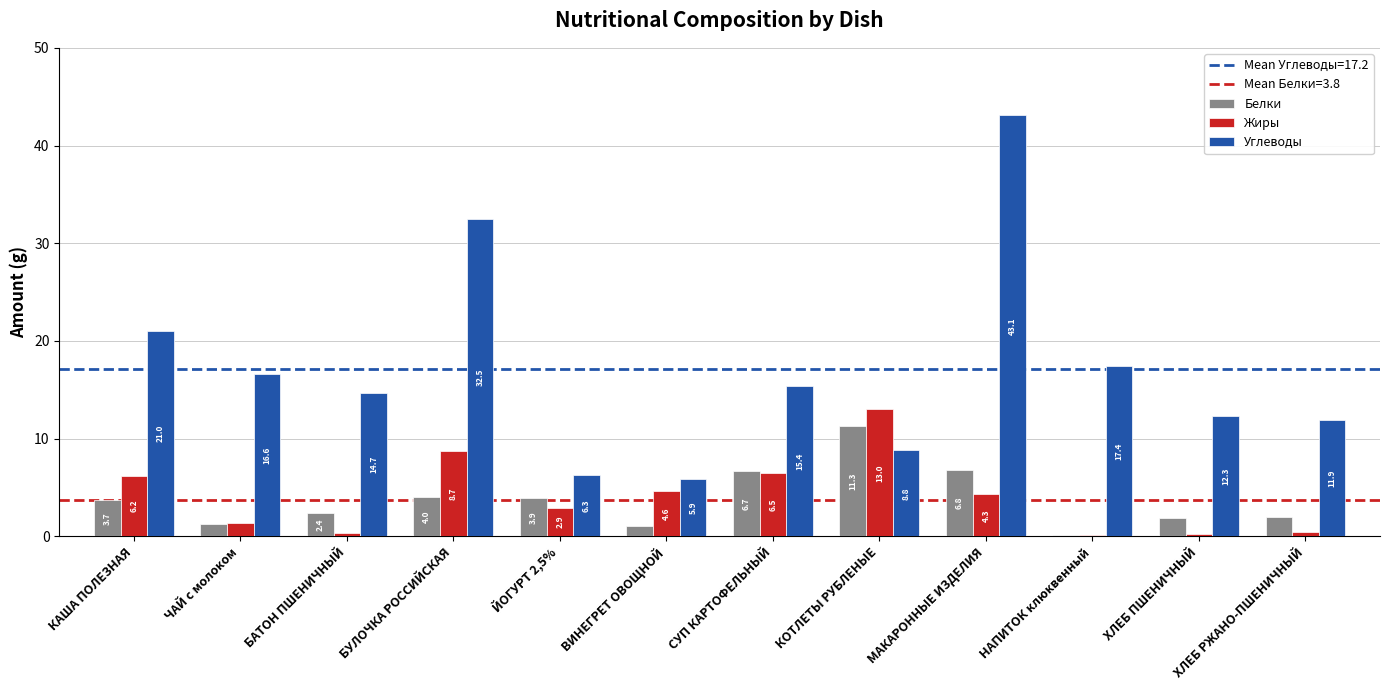

Reading left to right, extract all data points from this chart.

Белки: КАША ПОЛЕЗНАЯ=3.7	ЧАЙ с молоком=1.3	БАТОН ПШЕНИЧНЫЙ=2.4	БУЛОЧКА РОССИЙСКАЯ=4.0	ЙОГУРТ 2,5%=3.9	ВИНЕГРЕТ ОВОЩНОЙ=1.1	СУП КАРТОФЕЛЬНЫЙ=6.7	КОТЛЕТЫ РУБЛЕНЫЕ=11.3	МАКАРОННЫЕ ИЗДЕЛИЯ=6.8	НАПИТОК клюквенный=0.1	ХЛЕБ ПШЕНИЧНЫЙ=1.9	ХЛЕБ РЖАНО-ПШЕНИЧНЫЙ=2.0
Жиры: КАША ПОЛЕЗНАЯ=6.2	ЧАЙ с молоком=1.4	БАТОН ПШЕНИЧНЫЙ=0.3	БУЛОЧКА РОССИЙСКАЯ=8.7	ЙОГУРТ 2,5%=2.9	ВИНЕГРЕТ ОВОЩНОЙ=4.6	СУП КАРТОФЕЛЬНЫЙ=6.5	КОТЛЕТЫ РУБЛЕНЫЕ=13.0	МАКАРОННЫЕ ИЗДЕЛИЯ=4.3	НАПИТОК клюквенный=0.1	ХЛЕБ ПШЕНИЧНЫЙ=0.2	ХЛЕБ РЖАНО-ПШЕНИЧНЫЙ=0.4
Углеводы: КАША ПОЛЕЗНАЯ=21.0	ЧАЙ с молоком=16.6	БАТОН ПШЕНИЧНЫЙ=14.7	БУЛОЧКА РОССИЙСКАЯ=32.5	ЙОГУРТ 2,5%=6.3	ВИНЕГРЕТ ОВОЩНОЙ=5.9	СУП КАРТОФЕЛЬНЫЙ=15.4	КОТЛЕТЫ РУБЛЕНЫЕ=8.8	МАКАРОННЫЕ ИЗДЕЛИЯ=43.1	НАПИТОК клюквенный=17.4	ХЛЕБ ПШЕНИЧНЫЙ=12.3	ХЛЕБ РЖАНО-ПШЕНИЧНЫЙ=11.9